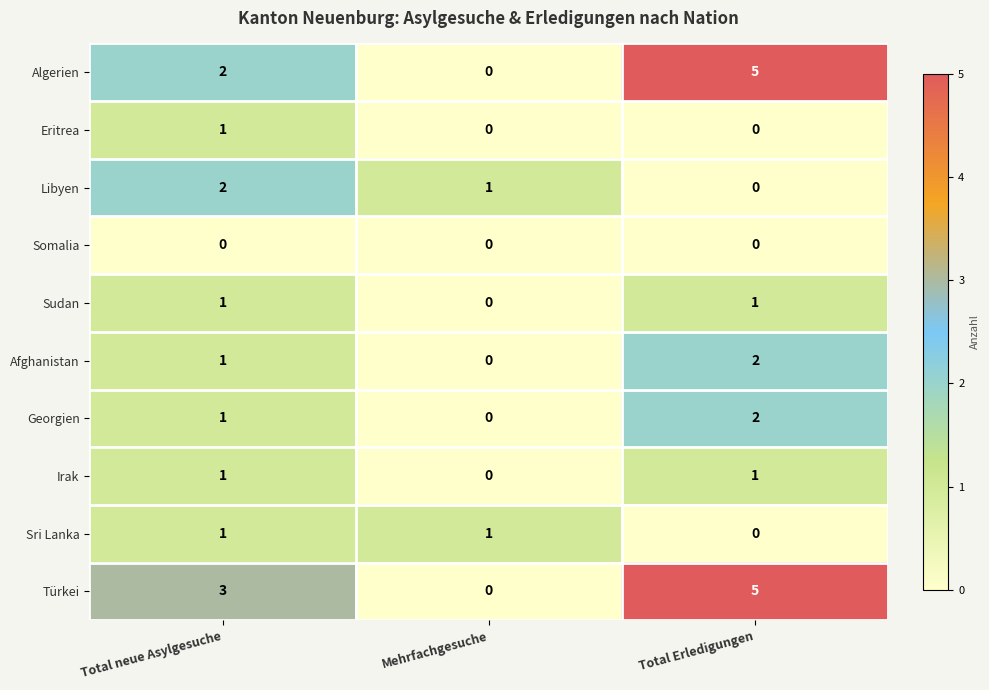

What is the sum of all Türkei values?

8